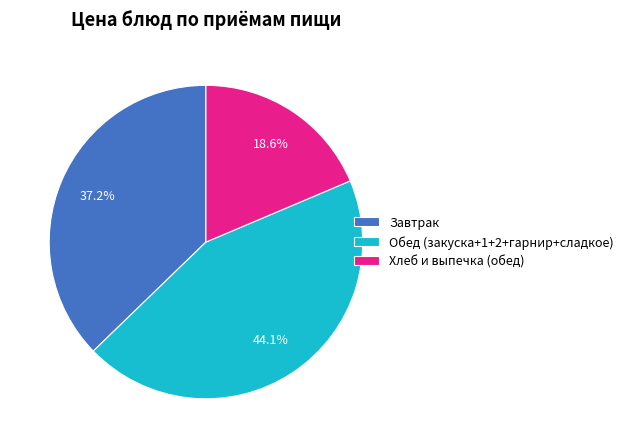

To the nearest percent, what is the difference between the largest and smallest slice percentages?

26%